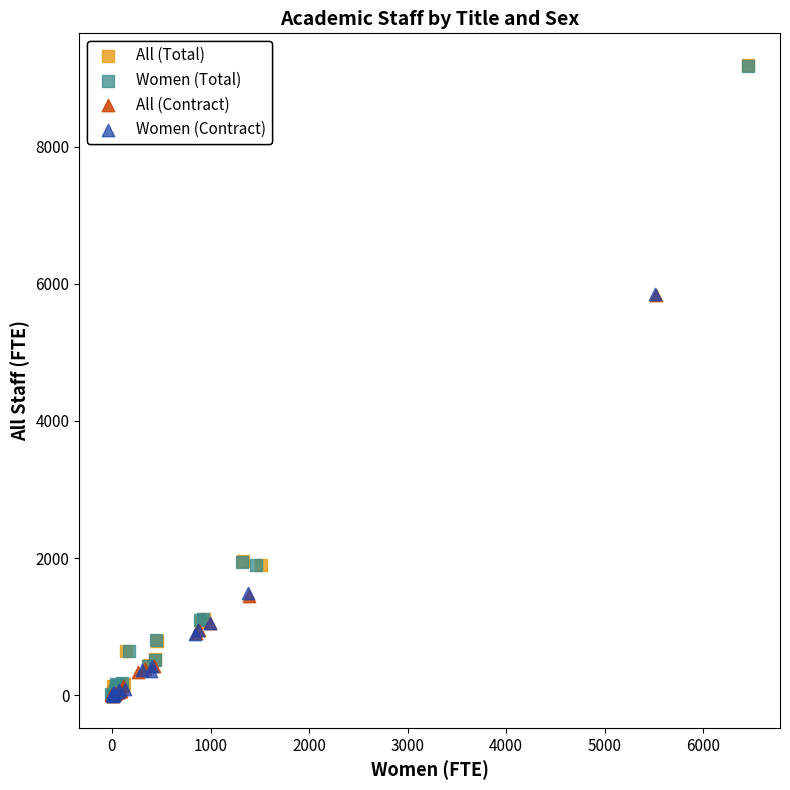

Which series has the largest Y range (max minus min)?

All (Total)